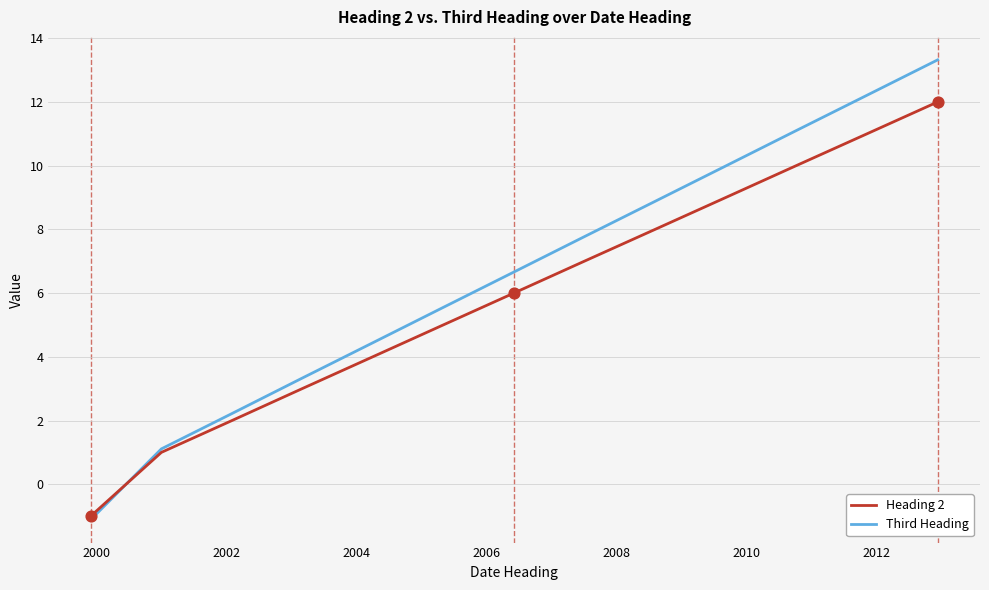

At how many categories does at least one series exceed 1?

12